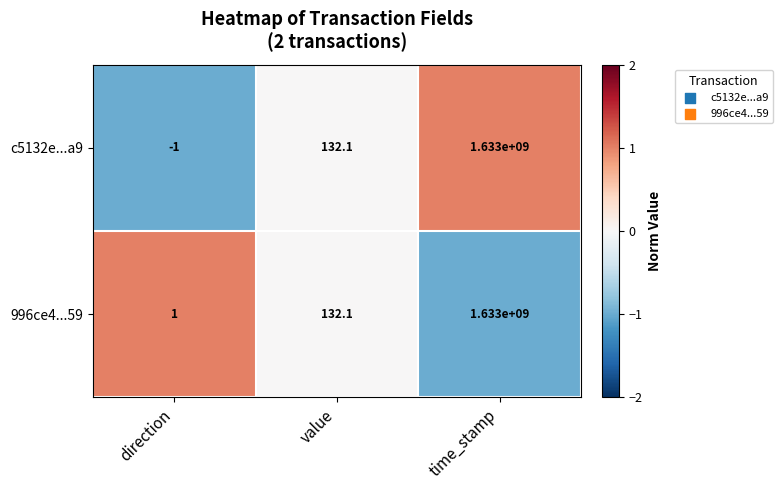

At how many categories does at least one series exceed 0?

3